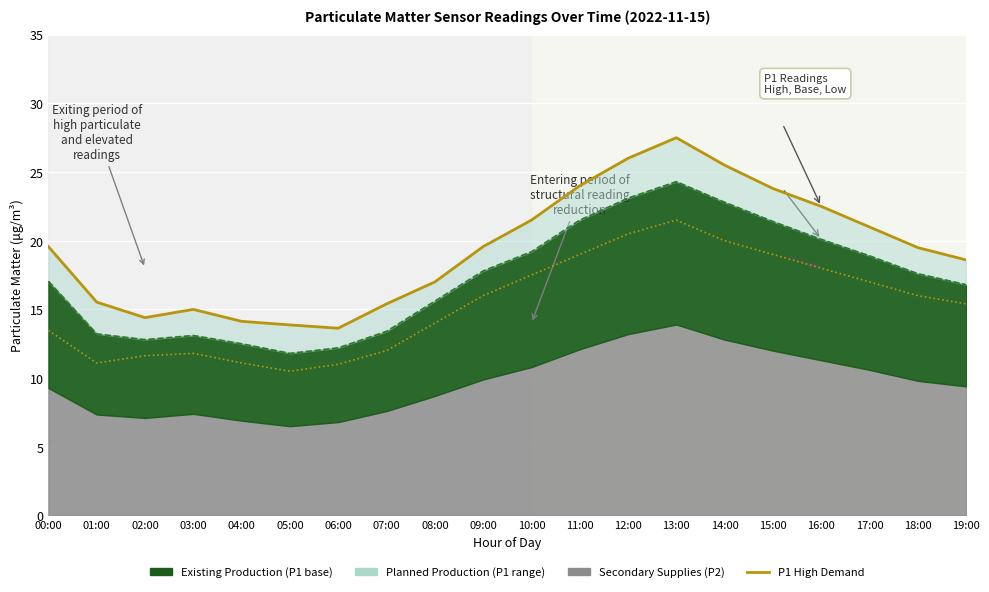

How many values are below 19?

9